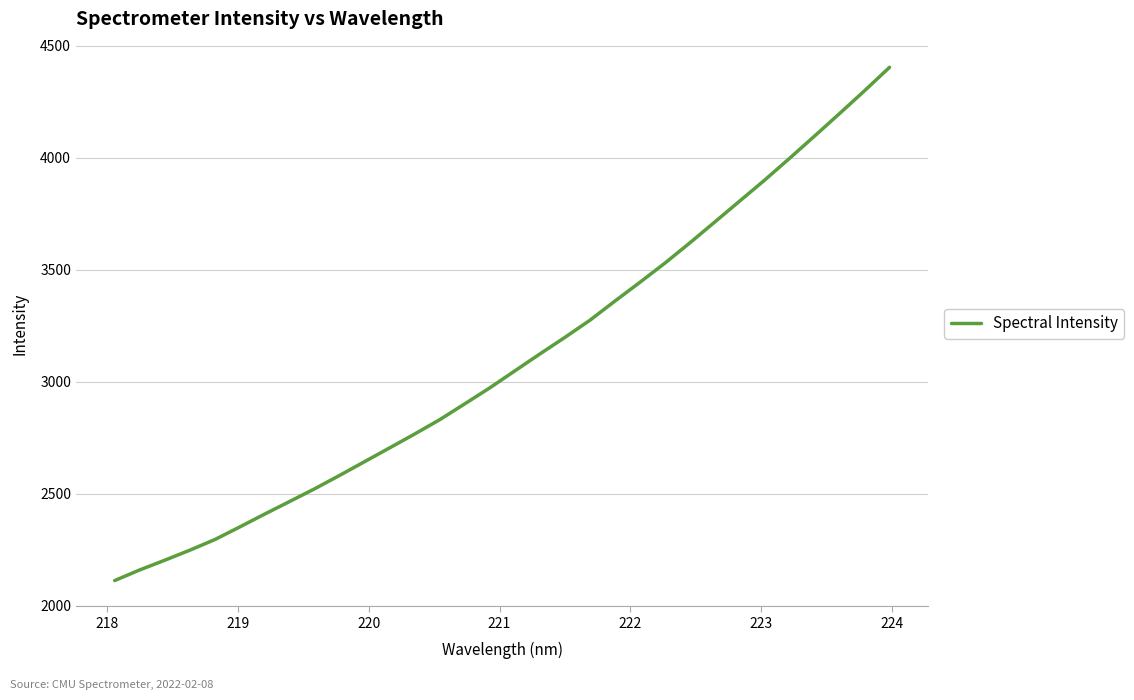

What is the difference between the maximum and minimum values?

2291.6